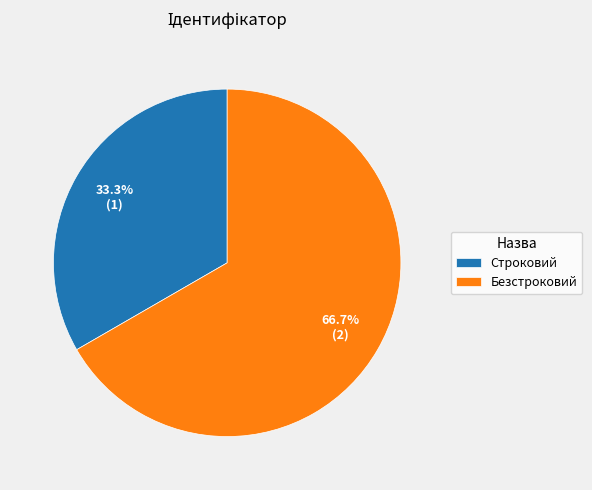

Count the number of slices in the pie.

2